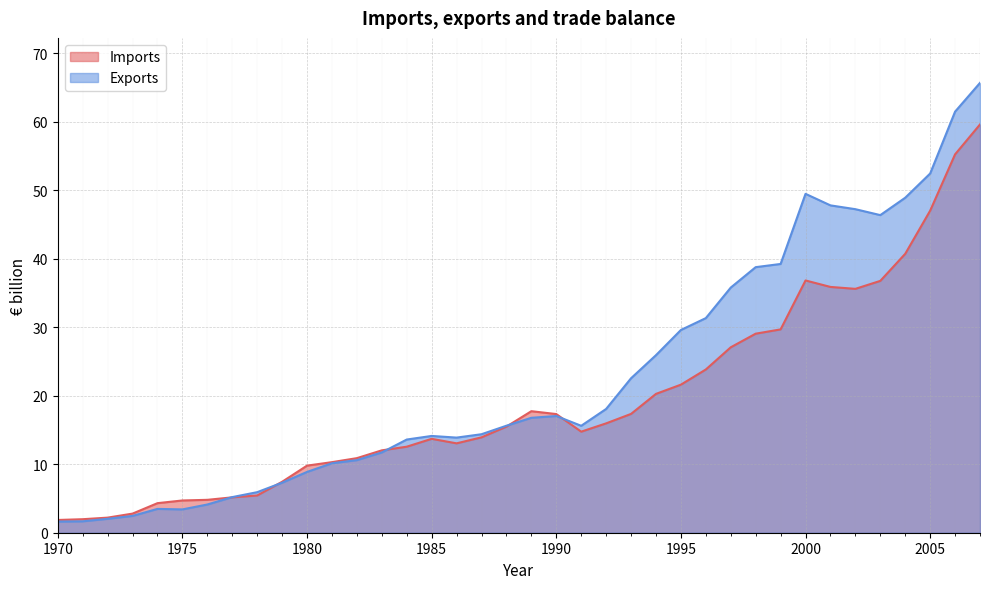

What is the difference between the maximum and minimum values in the Imports series?

57.8